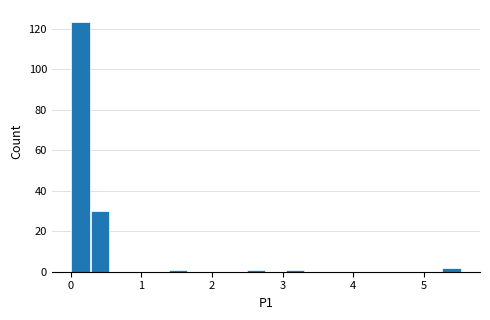

Around what value on the x-axis is the tallest bar? Give the approximate position of its centre, as read against the axis.

0.1